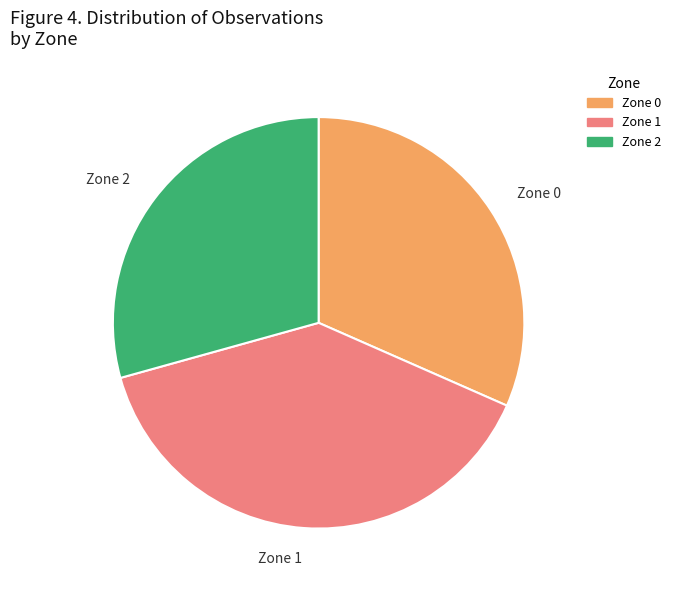

Do Zone 0 and Zone 2 together represent more than half of the pie?

Yes